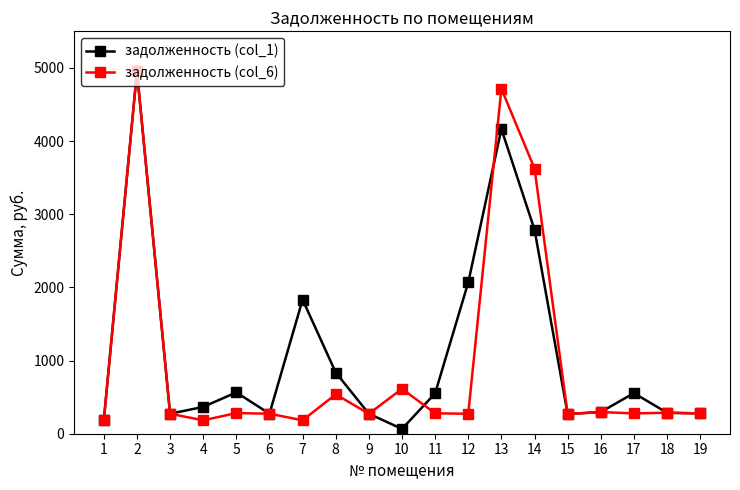

What is the minimum value shown in the chart?

65.6